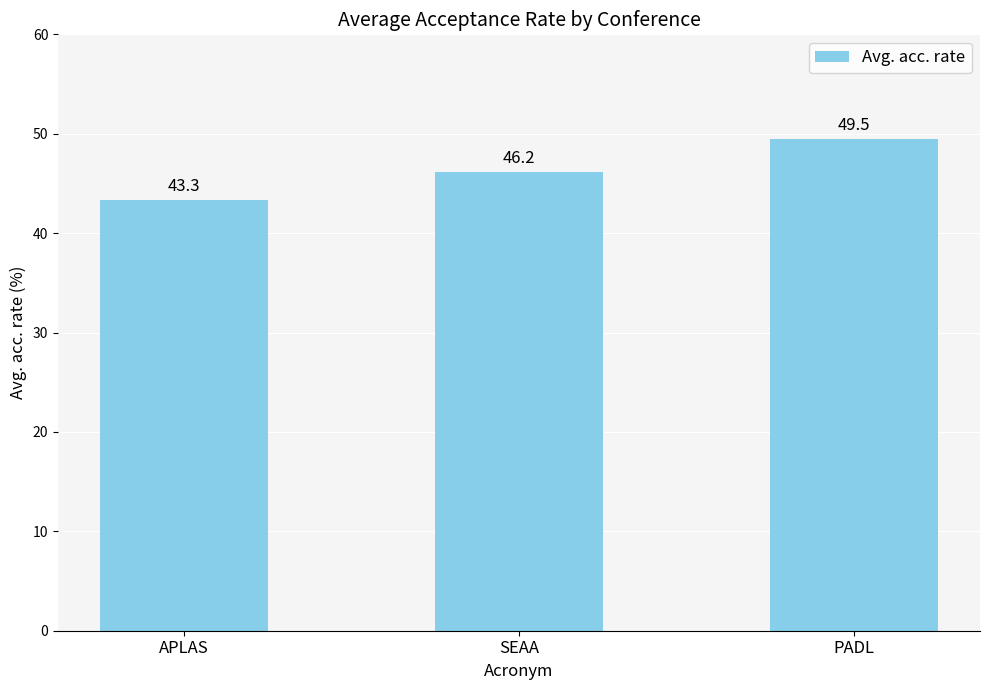

What is the ratio of the value at PADL to the value at SEAA?

1.1